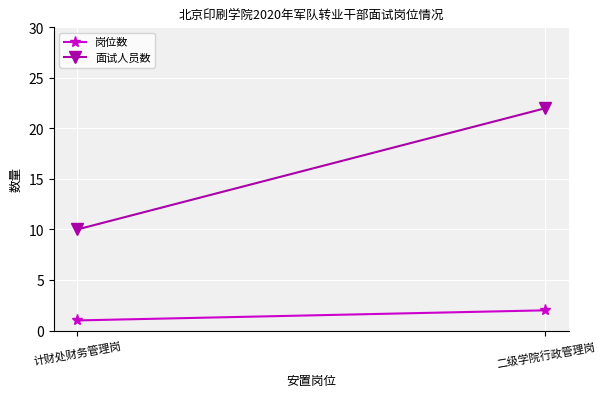

At how many categories does at least one series exceed 16?

1